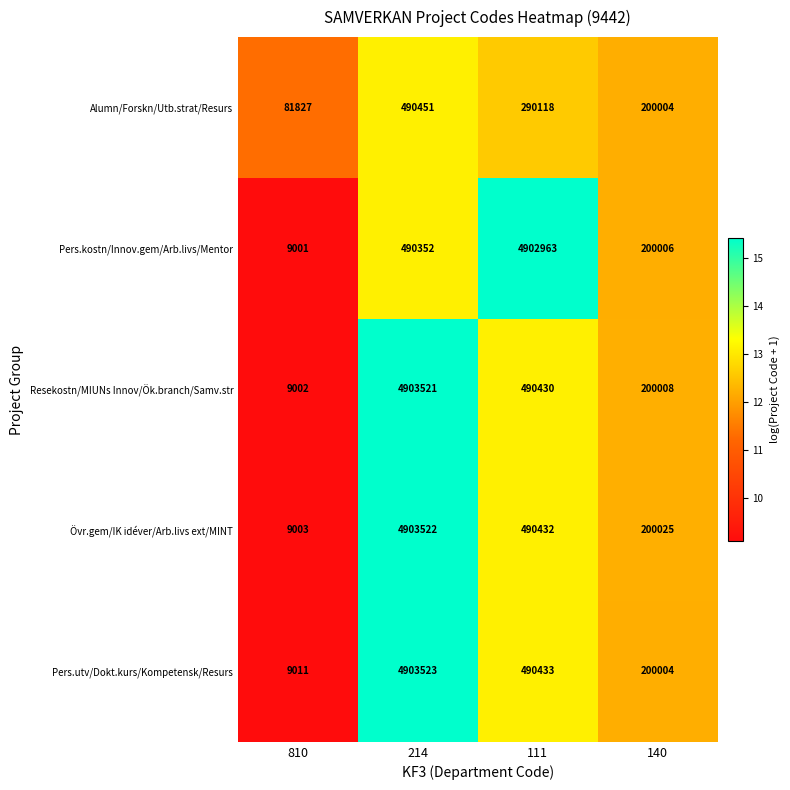

What is the difference between the Resekostn/MIUNs Innov/Ök.branch/Samv.str values at 214 and 140?

4703513